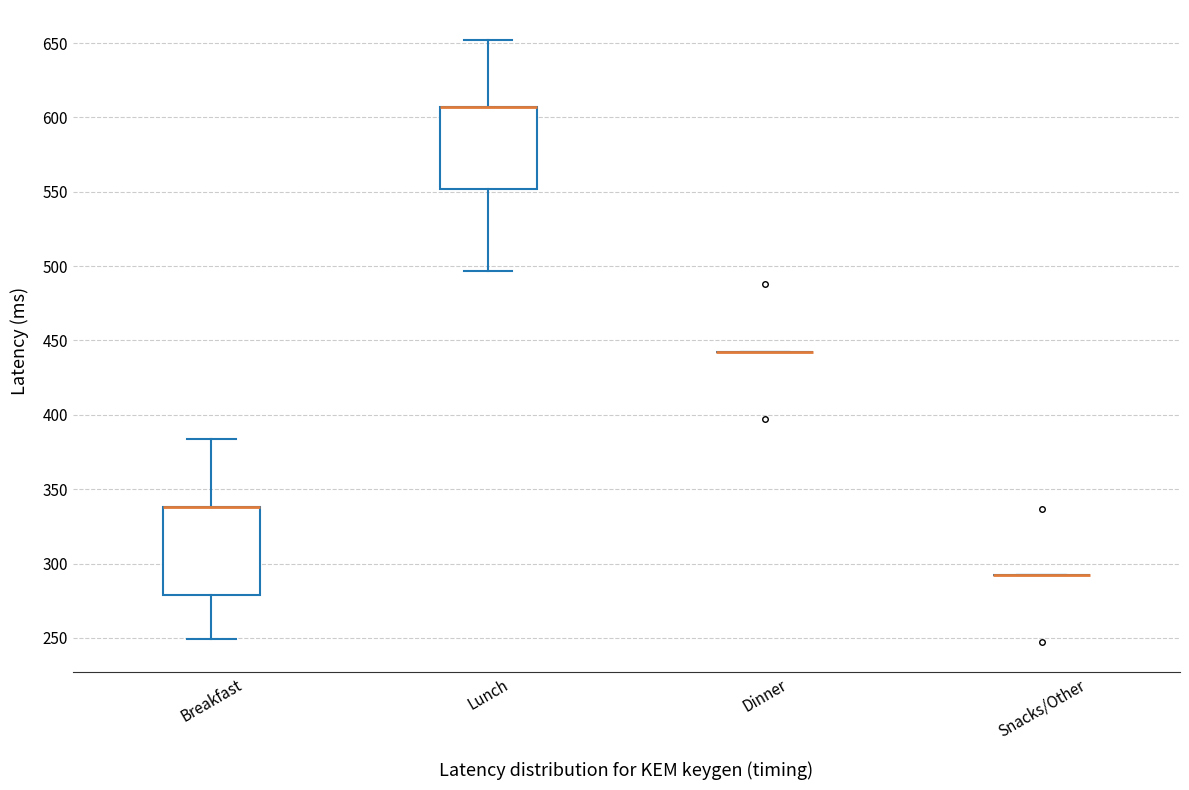

Reading left to right, read every box against the y-axis: the position of its median line, the range the box covers, and the ends of its whiskers. The values are not printed on the chart, so give them approximately, as read against the axis.

Breakfast: median 340 (drawn on the box's upper edge), box 280 to 340, whiskers 250 to 385
Lunch: median 605 (drawn on the box's upper edge), box 550 to 605, whiskers 495 to 650
Dinner: box collapsed to a line at 440, whiskers 440 to 440
Snacks/Other: box collapsed to a line at 290, whiskers 290 to 290